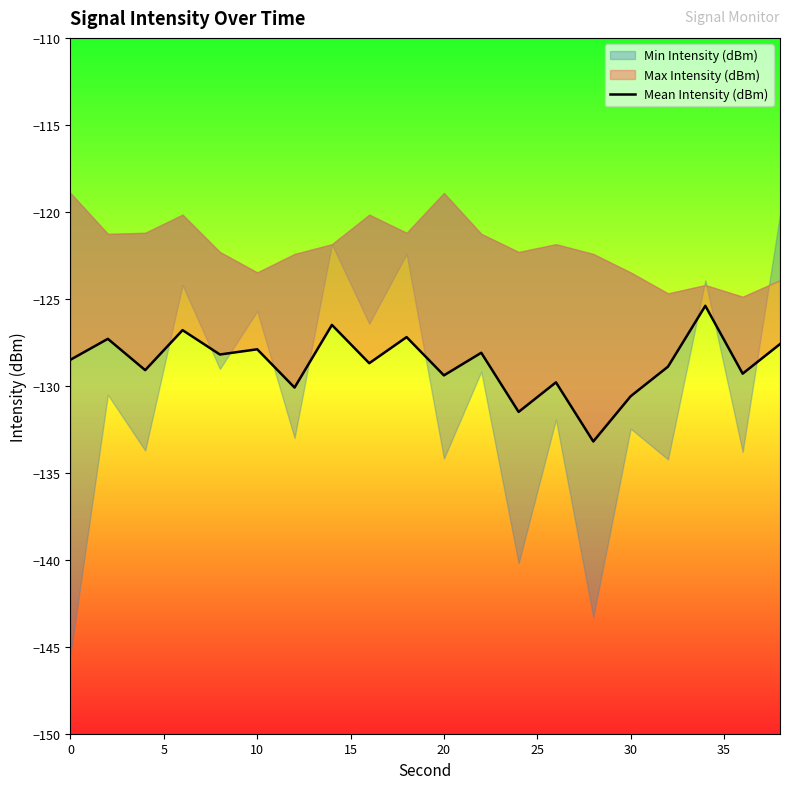

How many interior local valleys (lower than both neighbors) does the data have?

8